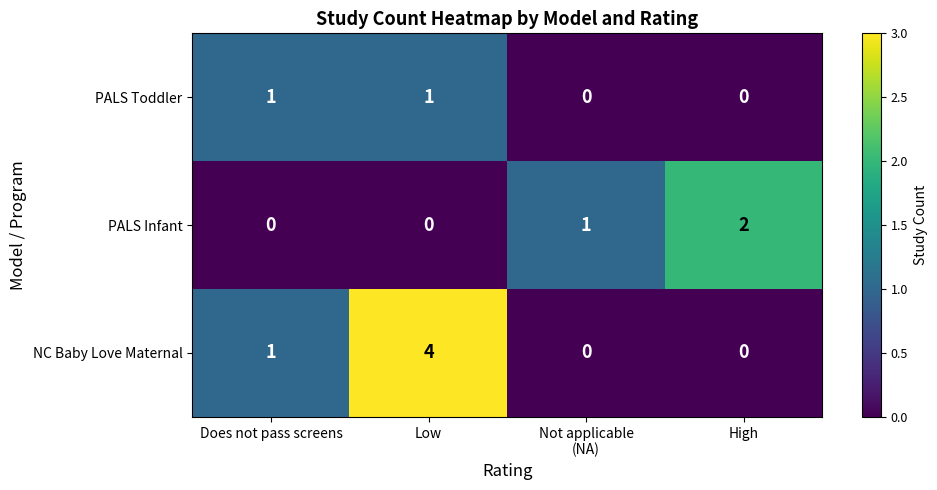

Reading left to right, what are all the values shown in this chart?

PALS Toddler: 1	1	0	0
PALS Infant: 0	0	1	2
NC Baby Love Maternal: 1	4	0	0